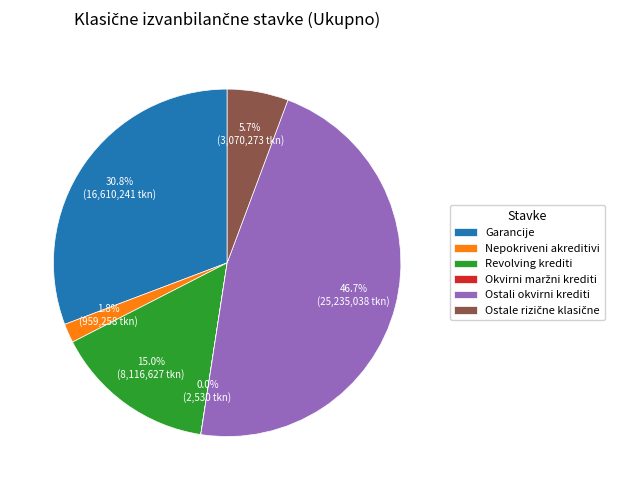

What portion of the pie excludes Nepokriveni akreditivi?

98.2%